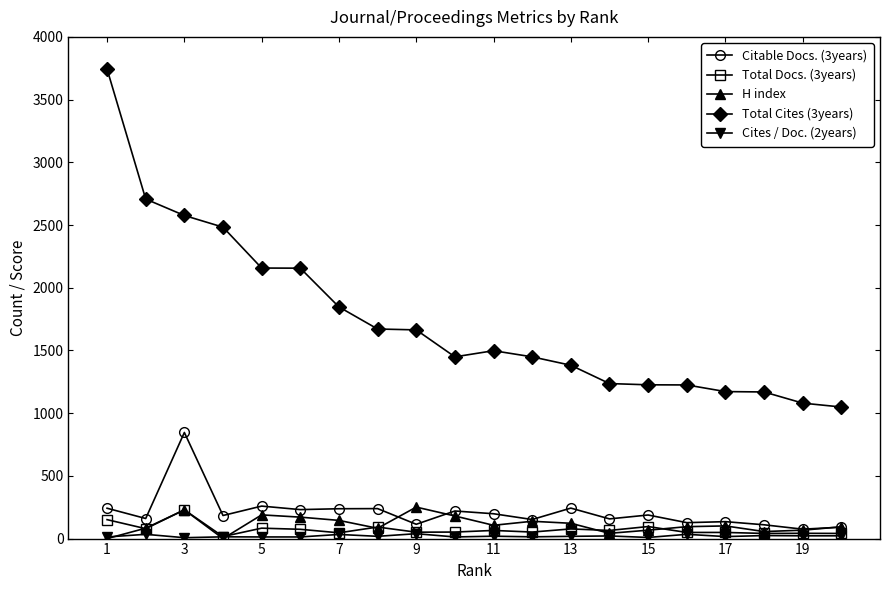

How many lines are shown in the chart?

5